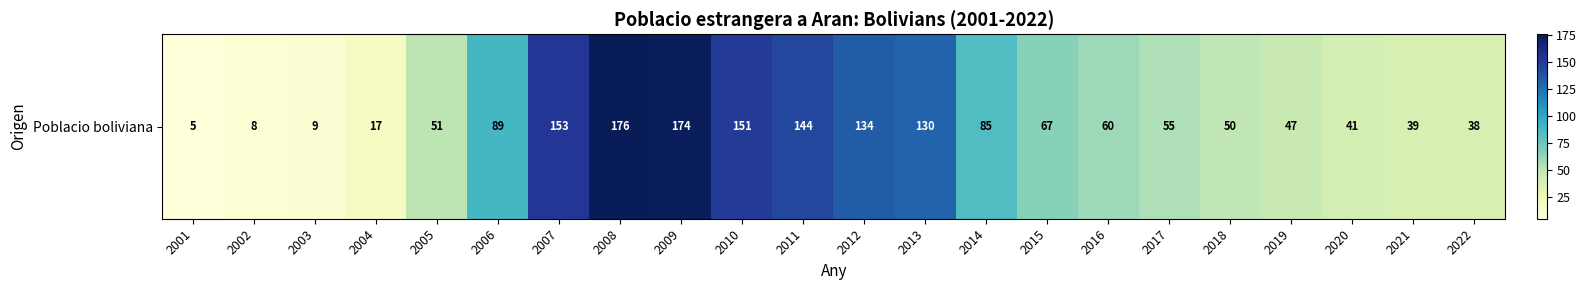

List the labels in order of value, smallest first.

2001, 2002, 2003, 2004, 2022, 2021, 2020, 2019, 2018, 2005, 2017, 2016, 2015, 2014, 2006, 2013, 2012, 2011, 2010, 2007, 2009, 2008